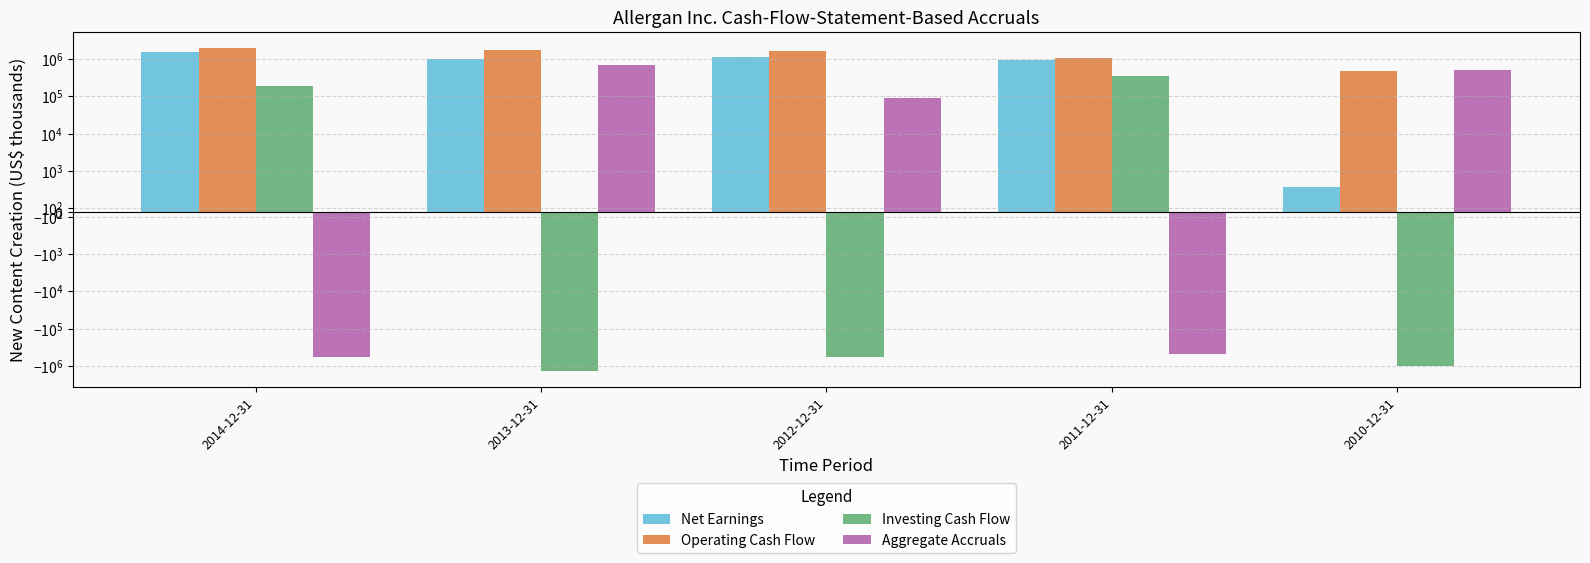

How many categories are shown in the chart?

5